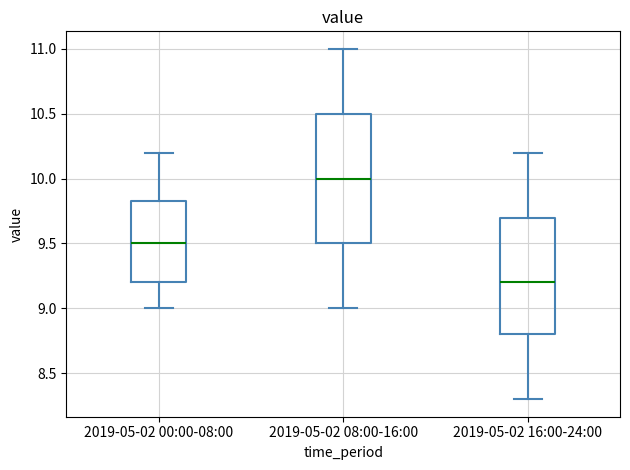

Reading left to right, read every box against the y-axis: the position of its median line, the range the box covers, and the ends of its whiskers. The values are not printed on the chart, so give them approximately, as read against the axis.

2019-05-02 00:00-08:00: median 9.50, box 9.20 to 9.85, whiskers 9.00 to 10.20
2019-05-02 08:00-16:00: median 10.00, box 9.50 to 10.50, whiskers 9.00 to 11.00
2019-05-02 16:00-24:00: median 9.20, box 8.80 to 9.70, whiskers 8.30 to 10.20